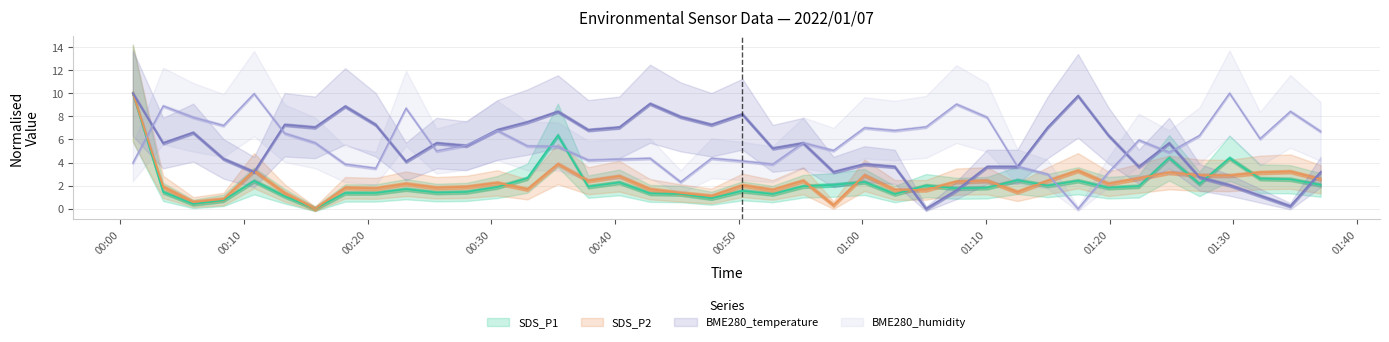

What is the label of the 13th point from the left?

2022/01/07 00:30:29